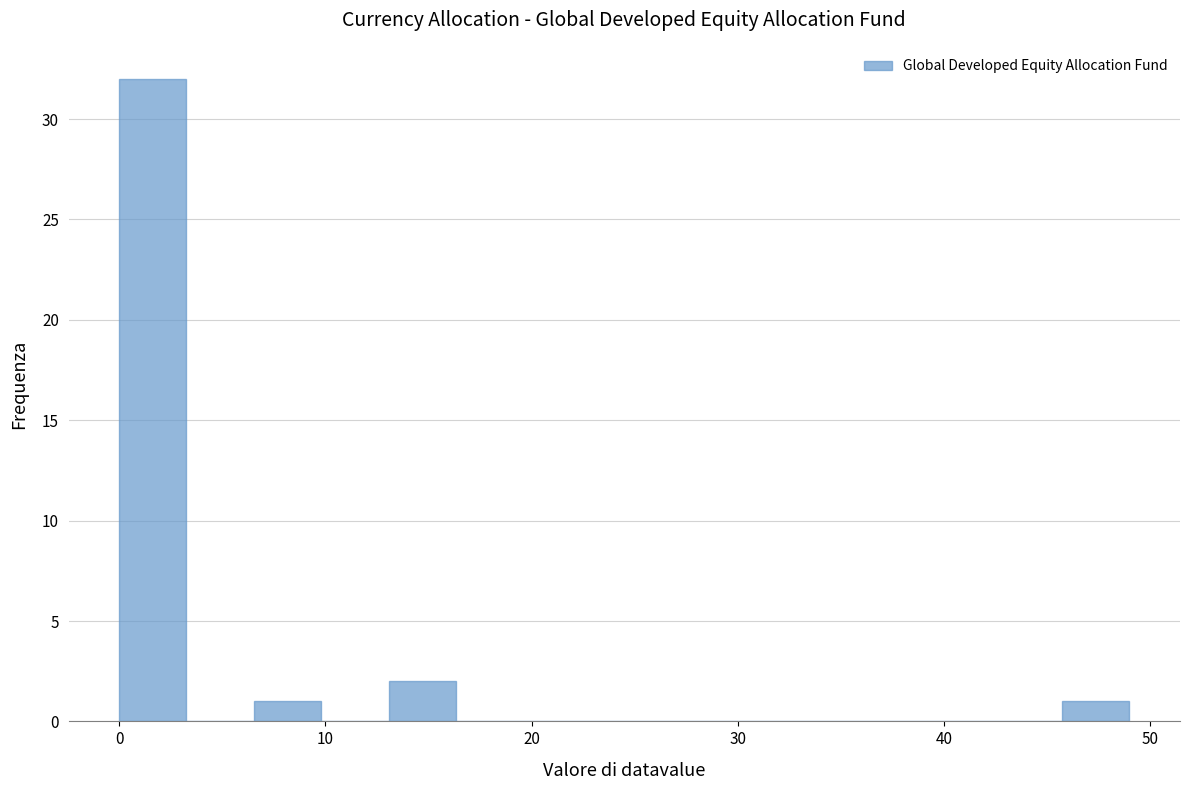

Read against the x-axis, roughly where is the centre of the tallest bar?

2